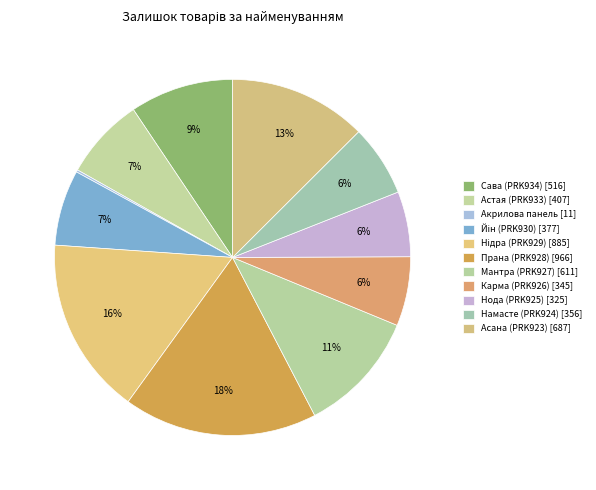

How much of the chart is everything except Намасте (PRK924)?

93.5%